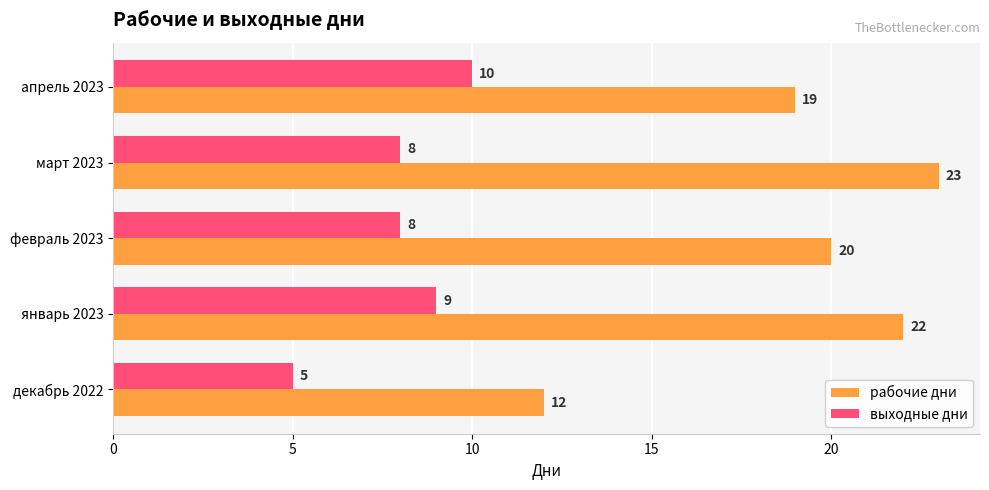

Which series has the largest total across all categories?

рабочие дни